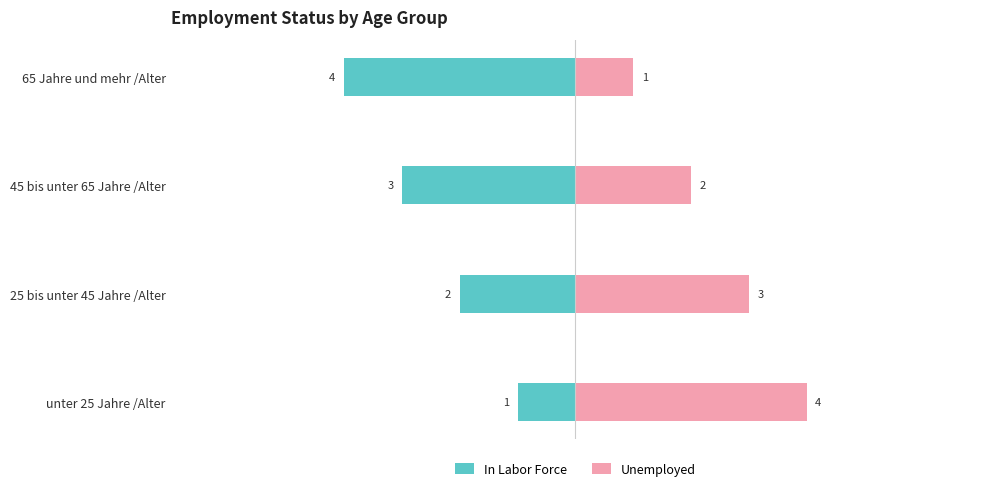

The value of In Labor Force at 25 bis unter 45 Jahre /Alter is -1. True or false?

False